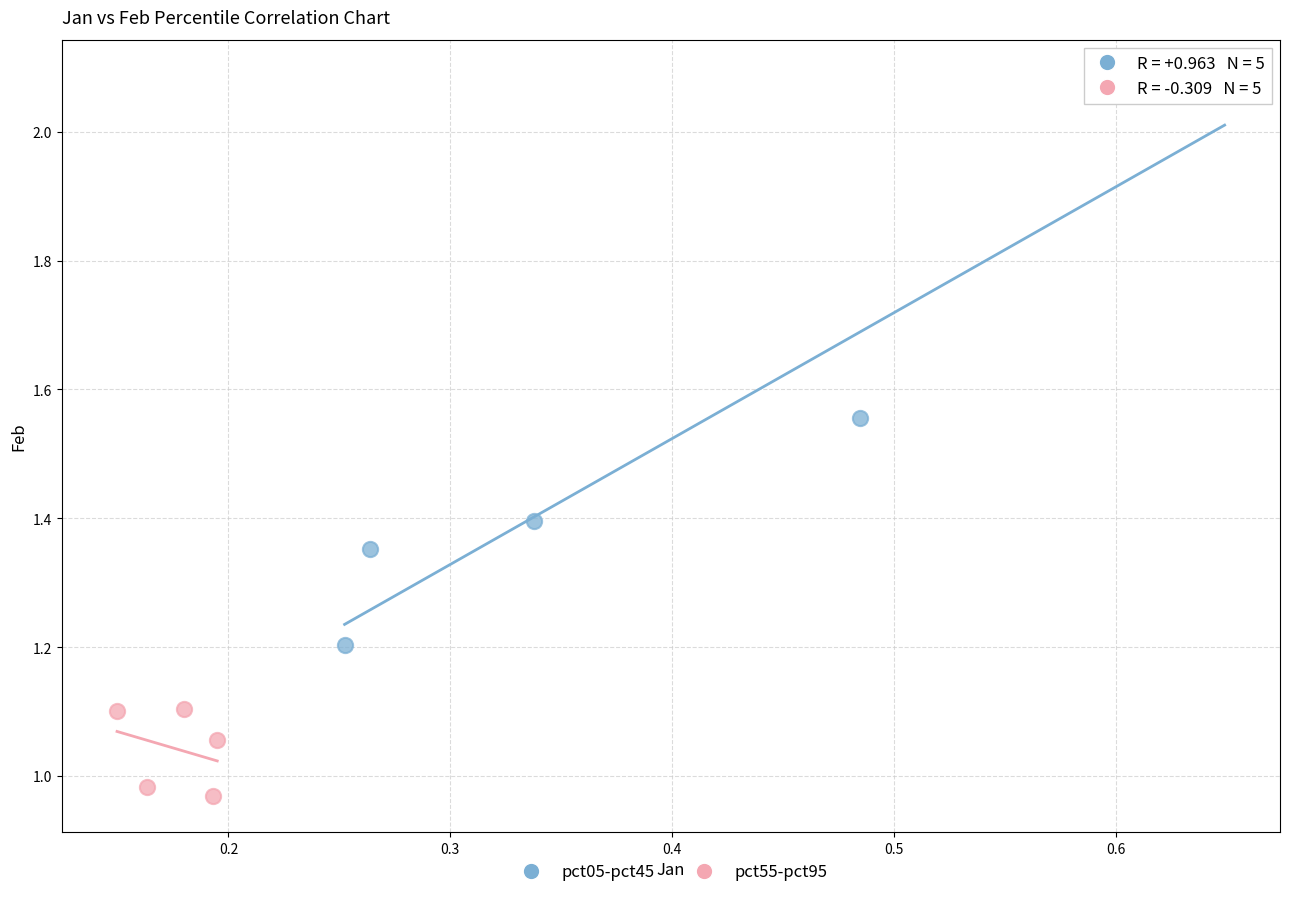

Which series contains the highest Y value?

pct05-pct45